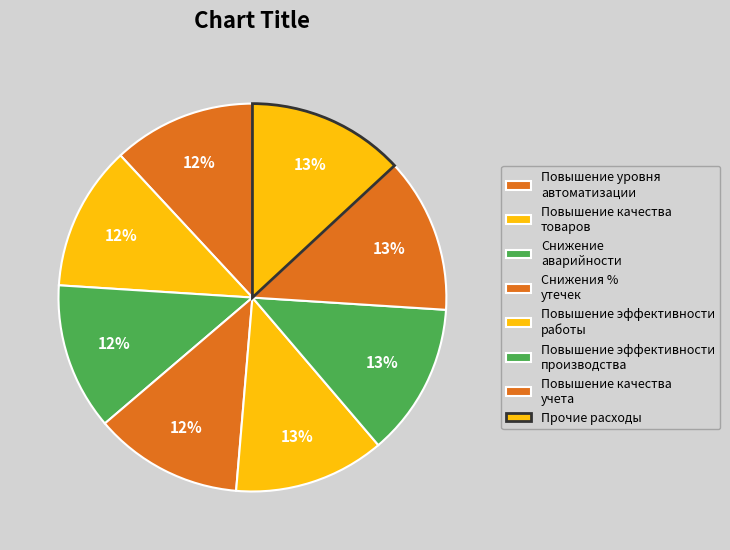

Count the number of slices in the pie.

8